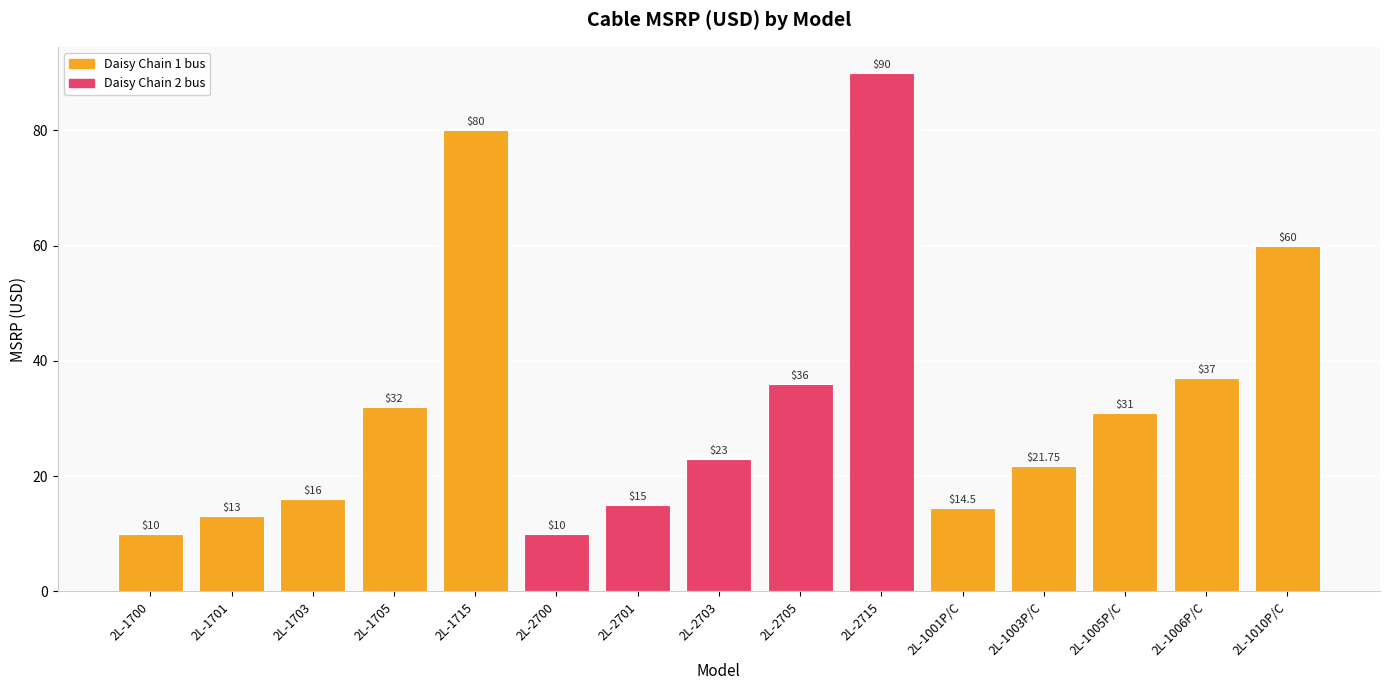

Reading right to left, list all the values displayed in this chart.

2L-1010P/C=60.0	2L-1006P/C=37.0	2L-1005P/C=31.0	2L-1003P/C=21.8	2L-1001P/C=14.5	2L-2715=90.0	2L-2705=36.0	2L-2703=23.0	2L-2701=15.0	2L-2700=10.0	2L-1715=80.0	2L-1705=32.0	2L-1703=16.0	2L-1701=13.0	2L-1700=10.0